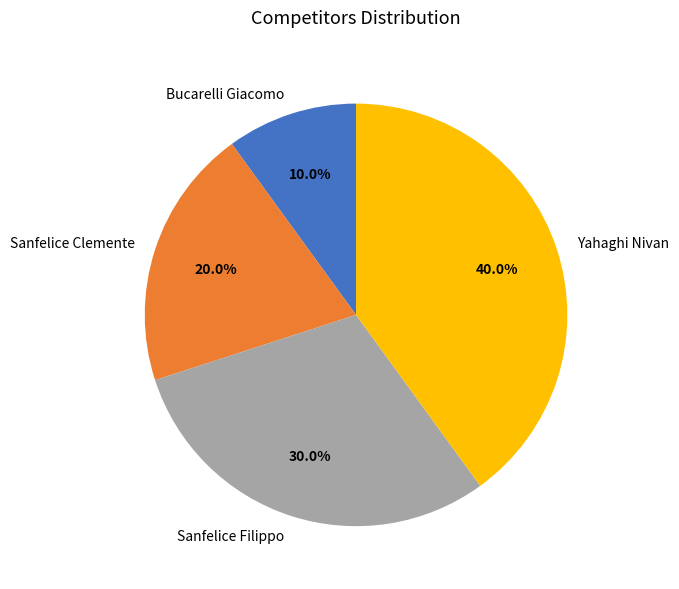

The Bucarelli Giacomo slice represents 10% of the pie. True or false?

True